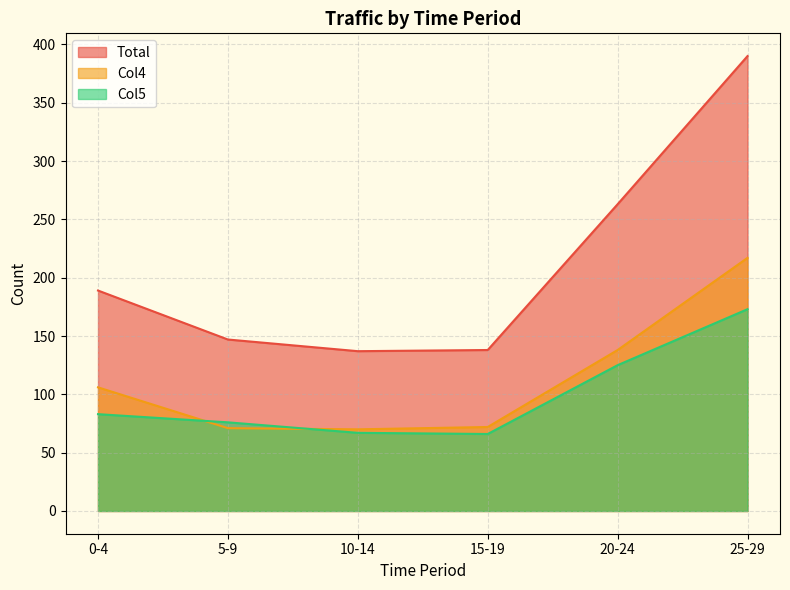

What is the sum of all Col4 values?

674